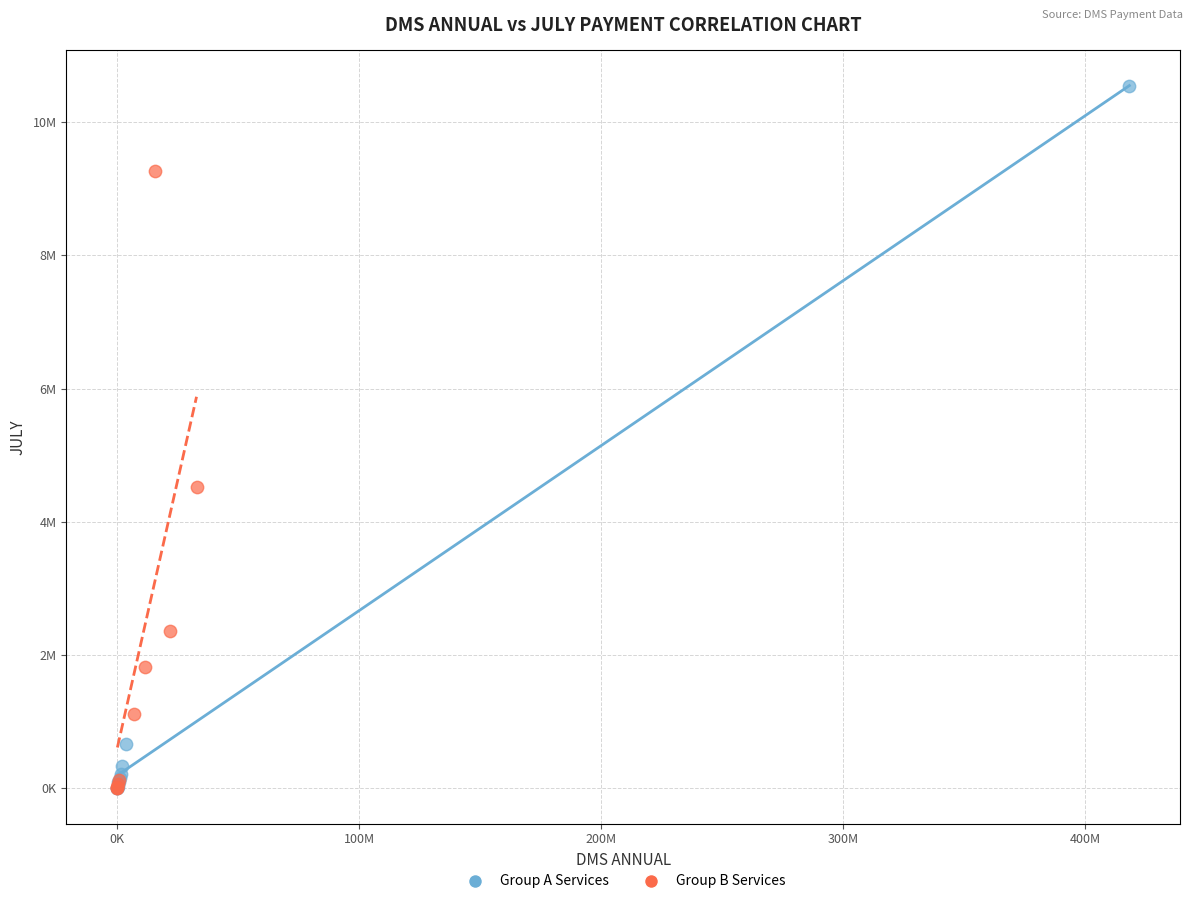

Which series reaches the maximum Y coordinate?

Group A Services